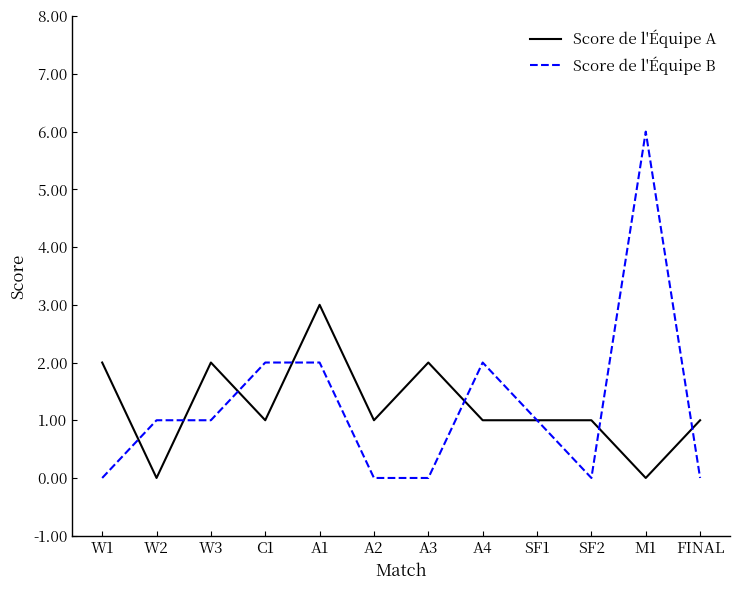

What is the difference between the maximum and minimum values in the Score de l'Équipe A series?

3